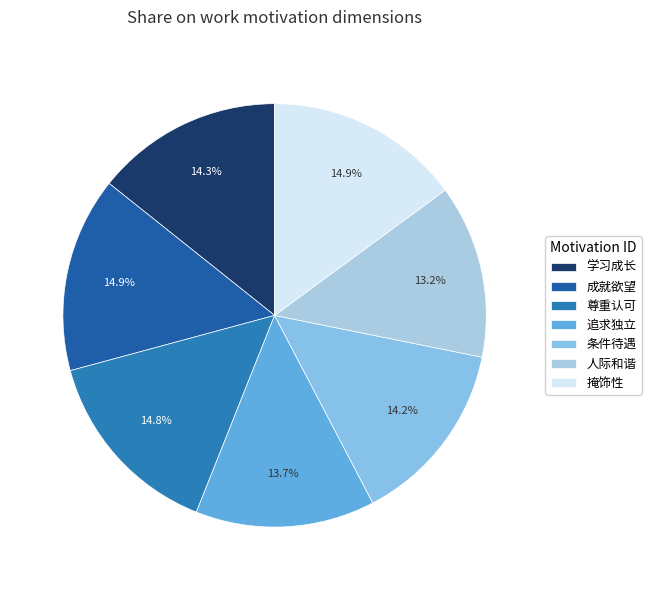

To the nearest percent, what is the difference between the largest and smallest slice percentages?

2%